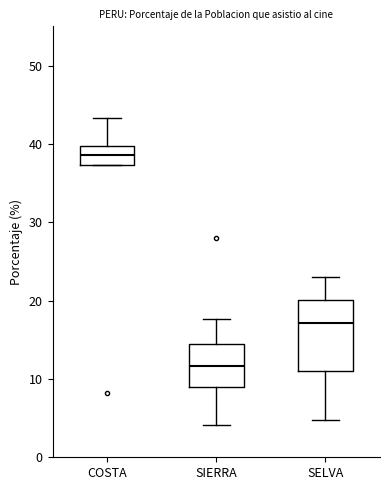

Where does the upper whisker of the box for SELVA end on the y-axis? The values are not printed on the chart, so give them approximately, as read against the axis.

23